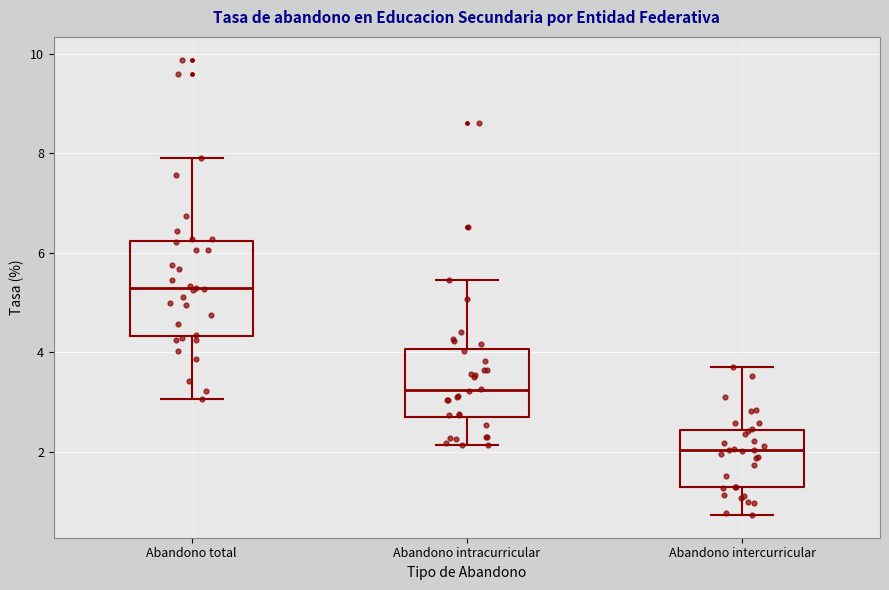

Reading left to right, transcribe this box plot: for each box, give where its median line is, the range the box spans, and where its two whiskers end, as read against the y-axis. The values are not printed on the chart, so give them approximately, as read against the axis.

Abandono total: median 5.2, box 4.4 to 6.2, whiskers 3.0 to 8.0
Abandono intracurricular: median 3.2, box 2.6 to 4.0, whiskers 2.2 to 5.4
Abandono intercurricular: median 2.0, box 1.2 to 2.4, whiskers 0.8 to 3.6